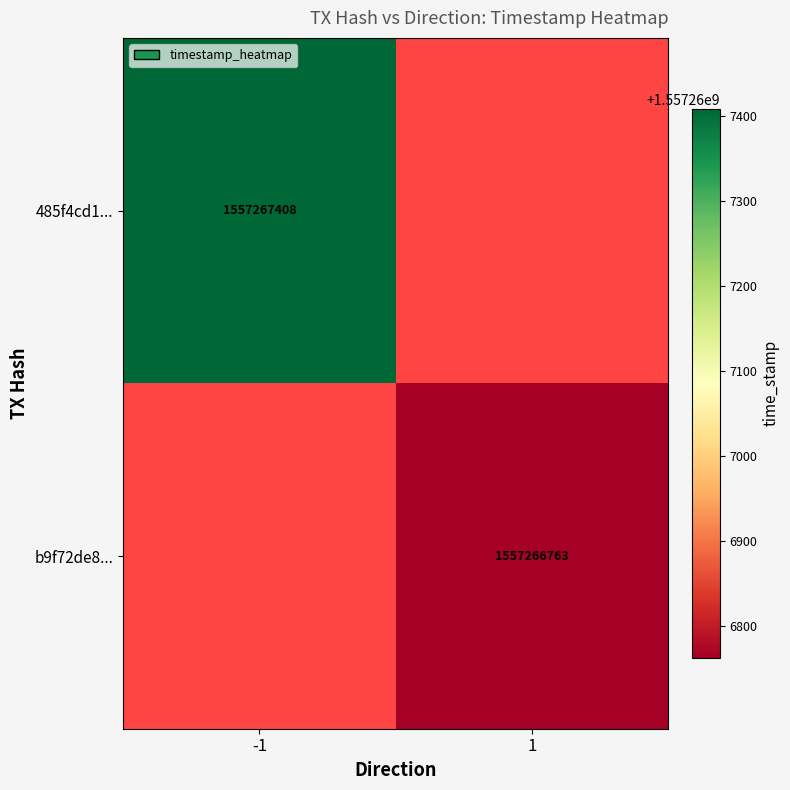

The value of 485f4cd1... at -1 is 1017836818. True or false?

False